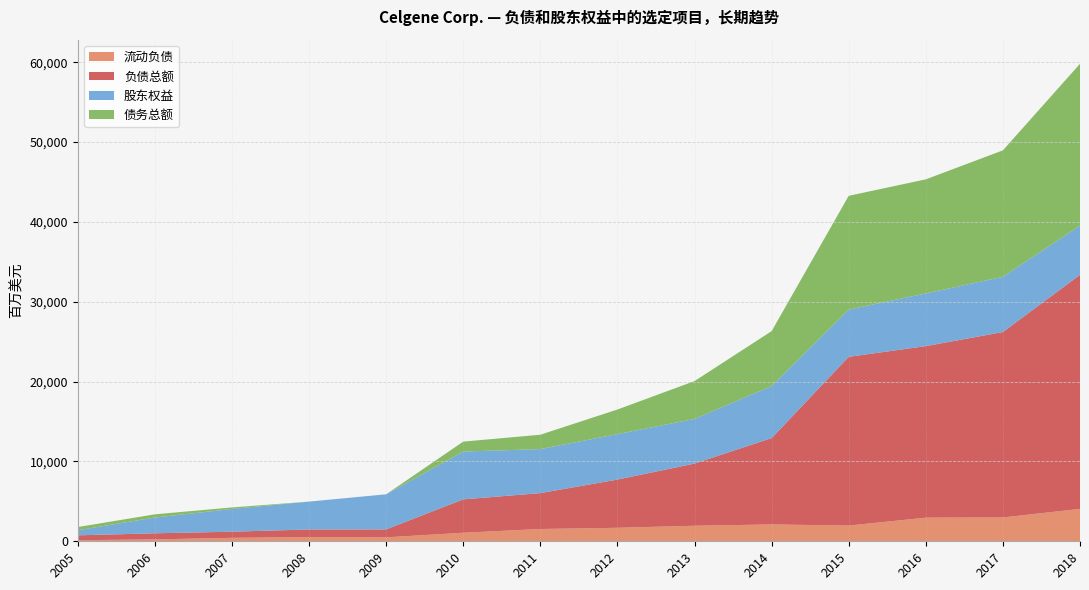

Reading left to right, extract all data points from this chart.

流动负债: 2005=136	2006=240	2007=433	2008=527	2009=495	2010=1070	2011=1540	2012=1690	2013=1946	2014=2112	2015=1969	2016=2959	2017=2987	2018=4057
负债总额: 2005=611	2006=760	2007=767	2008=954	2009=995	2010=4182	2011=4493	2012=6040	2013=7788	2014=10815	2015=21134	2016=21486	2017=23220	2018=29319
股东权益: 2005=636	2006=1976	2007=2844	2008=3491	2009=4395	2010=5984	2011=5513	2012=5694	2013=5590	2014=6525	2015=5919	2016=6599	2017=6921	2018=6161
债务总额: 2005=400	2006=400	2007=197	2008=0	2009=0	2010=1248	2011=1802	2012=3080	2013=4741	2014=6872	2015=14250	2016=14289	2017=15838	2018=20270